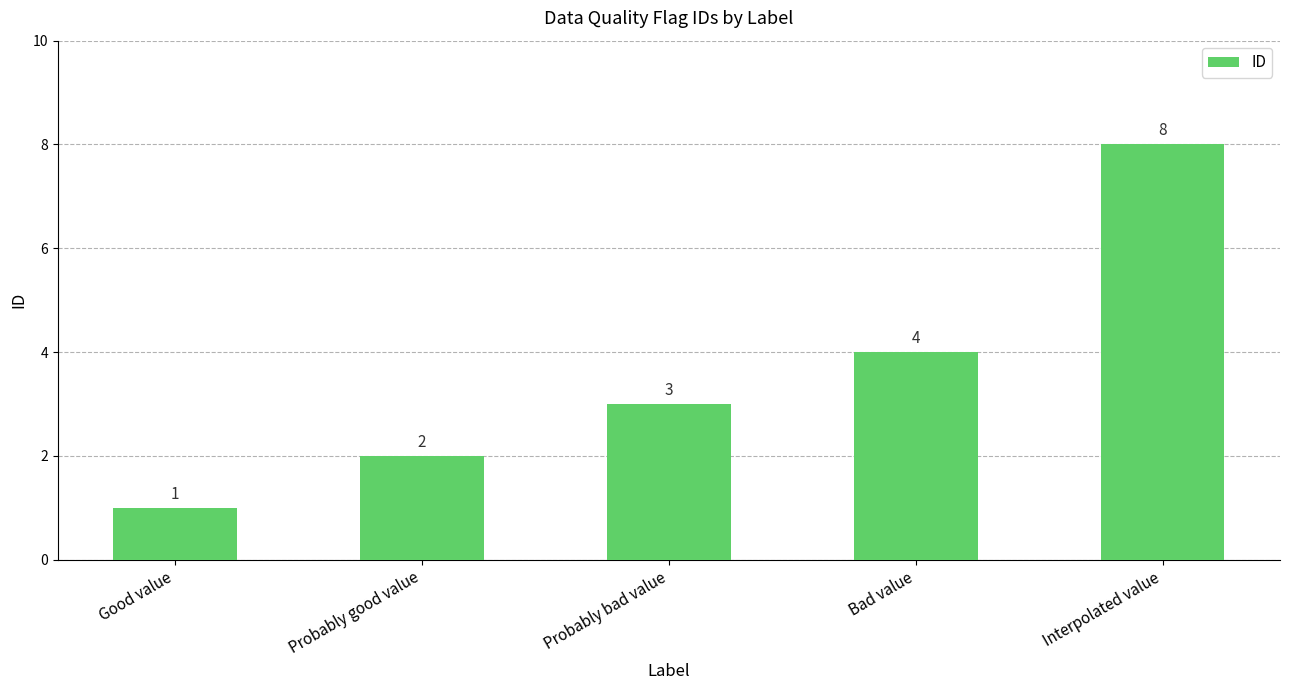

What is the change in value from Probably good value to Bad value?

+2